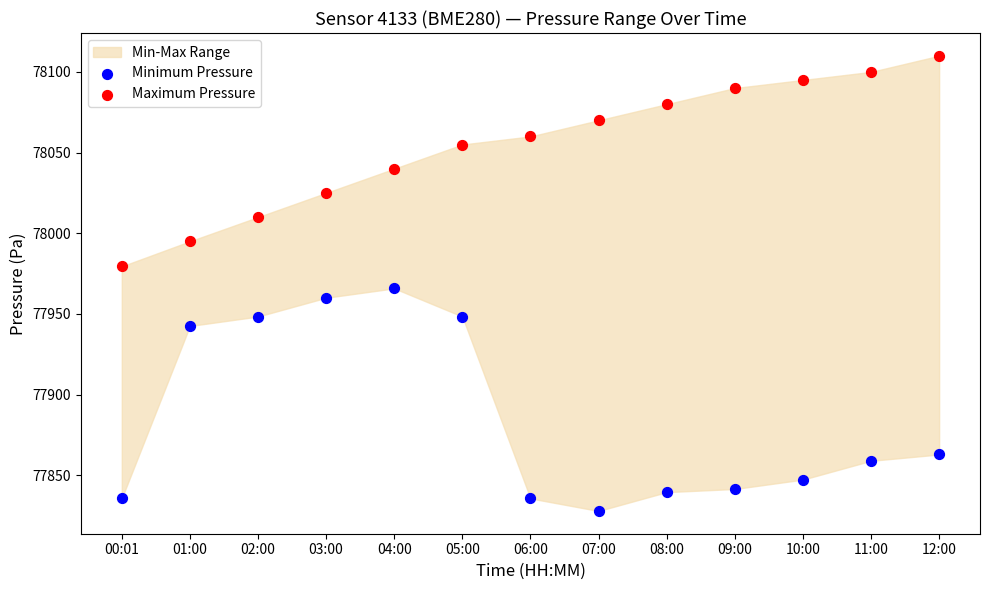

Which series has the widest spread of Y values?

Minimum Pressure